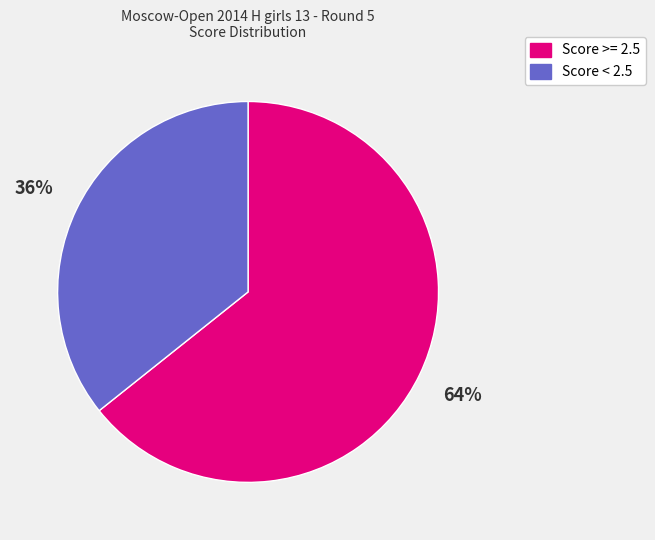

Is there a majority slice in this chart?

Yes